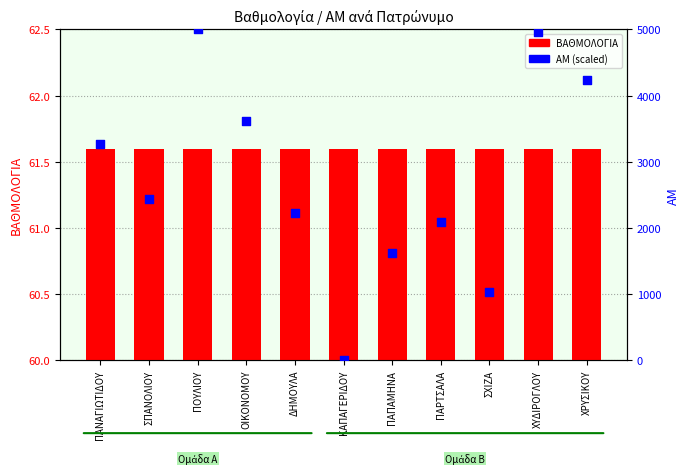

At how many categories does at least one series exceed 466?

10